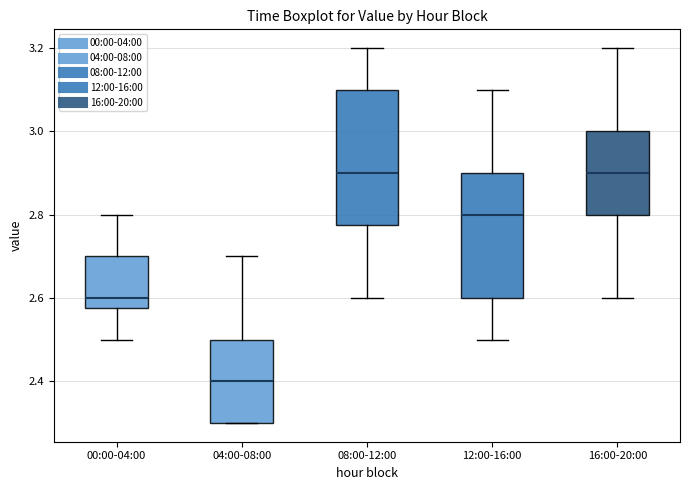

Where does the upper whisker of the box for 04:00-08:00 end on the y-axis? The values are not printed on the chart, so give them approximately, as read against the axis.

2.70